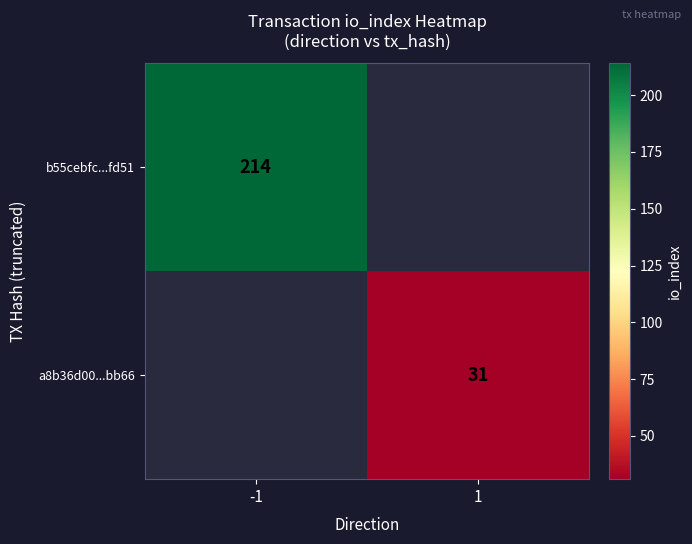

The value of a8b36d00...bb66 at 1 is 31. True or false?

True